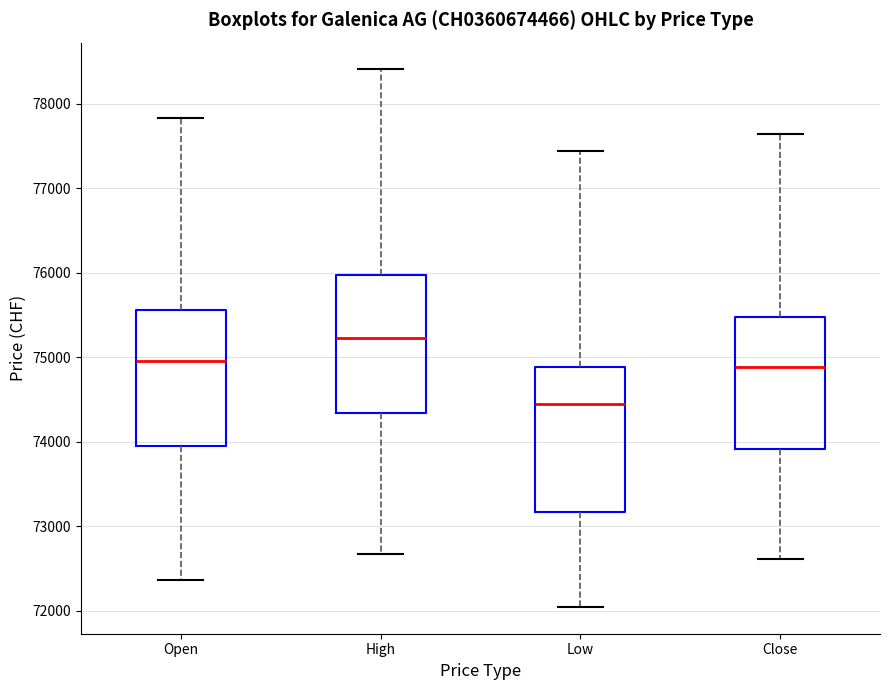

Reading left to right, transcribe this box plot: for each box, give where its median line is, the range the box spans, and where its two whiskers end, as read against the y-axis. The values are not printed on the chart, so give them approximately, as read against the axis.

Open: median 75000, box 74000 to 75600, whiskers 72400 to 77800
High: median 75200, box 74300 to 76000, whiskers 72700 to 78400
Low: median 74400, box 73200 to 74900, whiskers 72000 to 77400
Close: median 74900, box 73900 to 75500, whiskers 72600 to 77600